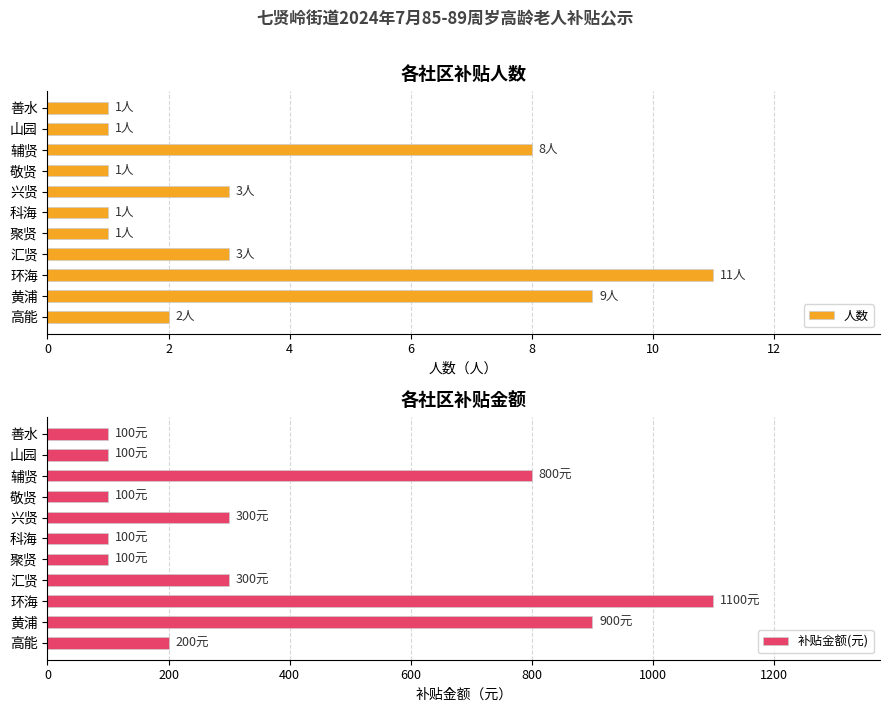

Count the number of categories in the chart.

11